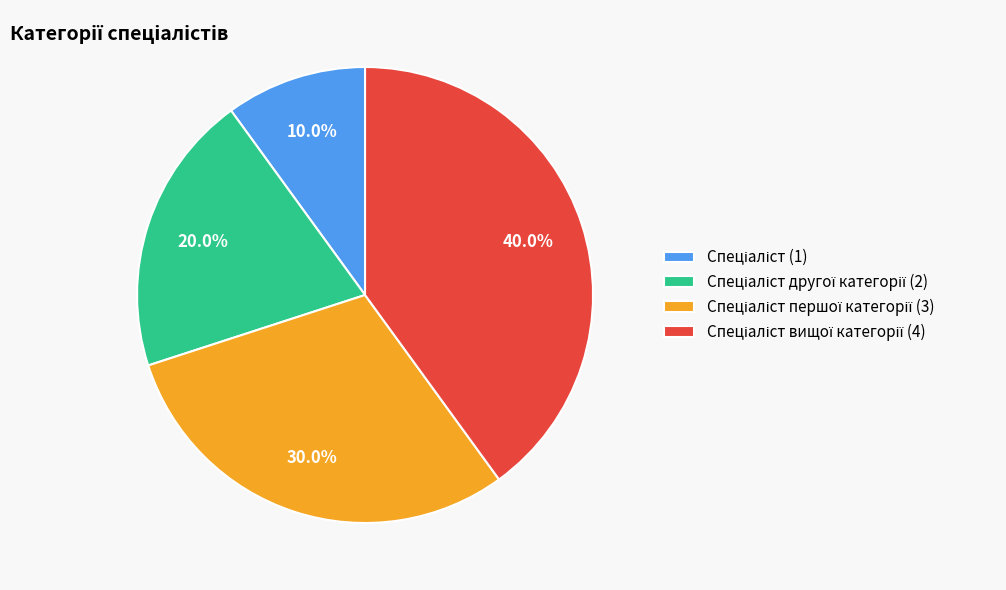

Does any single category account for the majority?

No